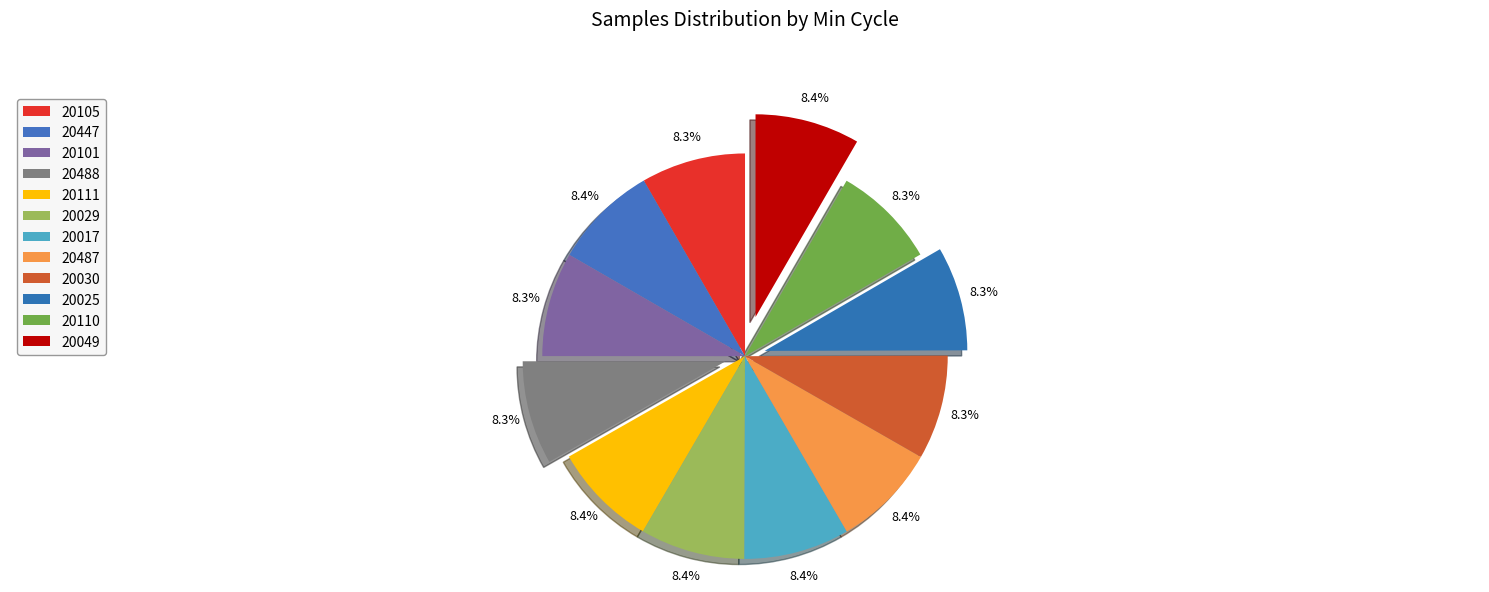

What is the ratio of the value at 20110 to the value at 20105?

1.0